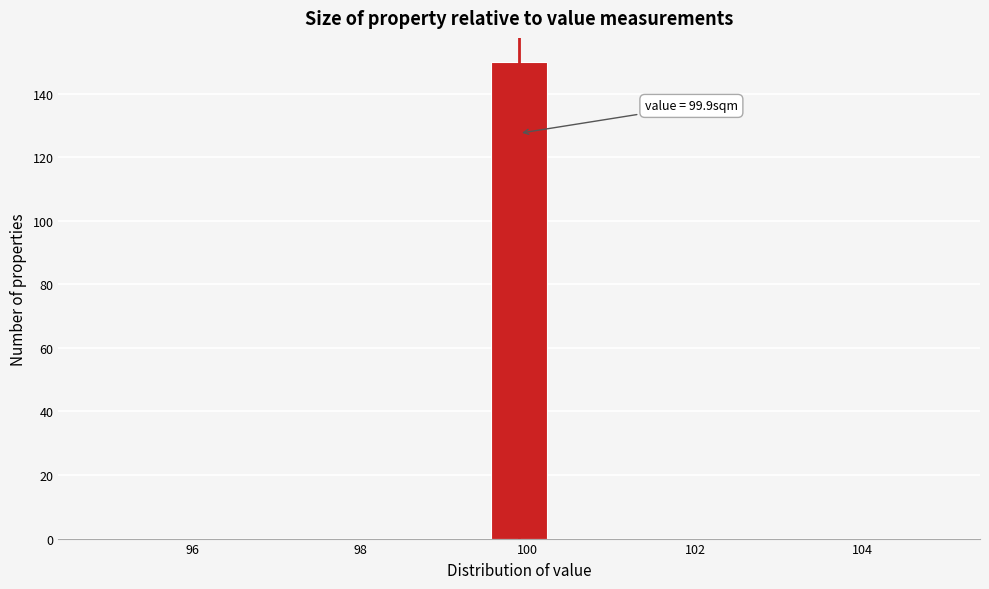

Around what value on the x-axis is the tallest bar? Give the approximate position of its centre, as read against the axis.

100.0